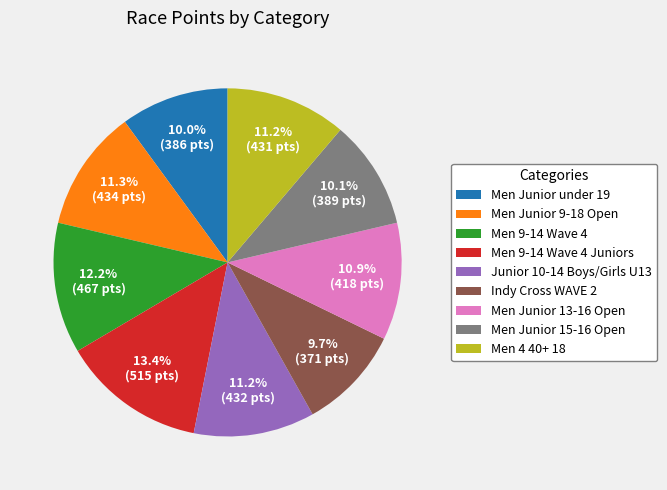

What portion of the pie excludes Men Junior 9-18 Open?

88.7%